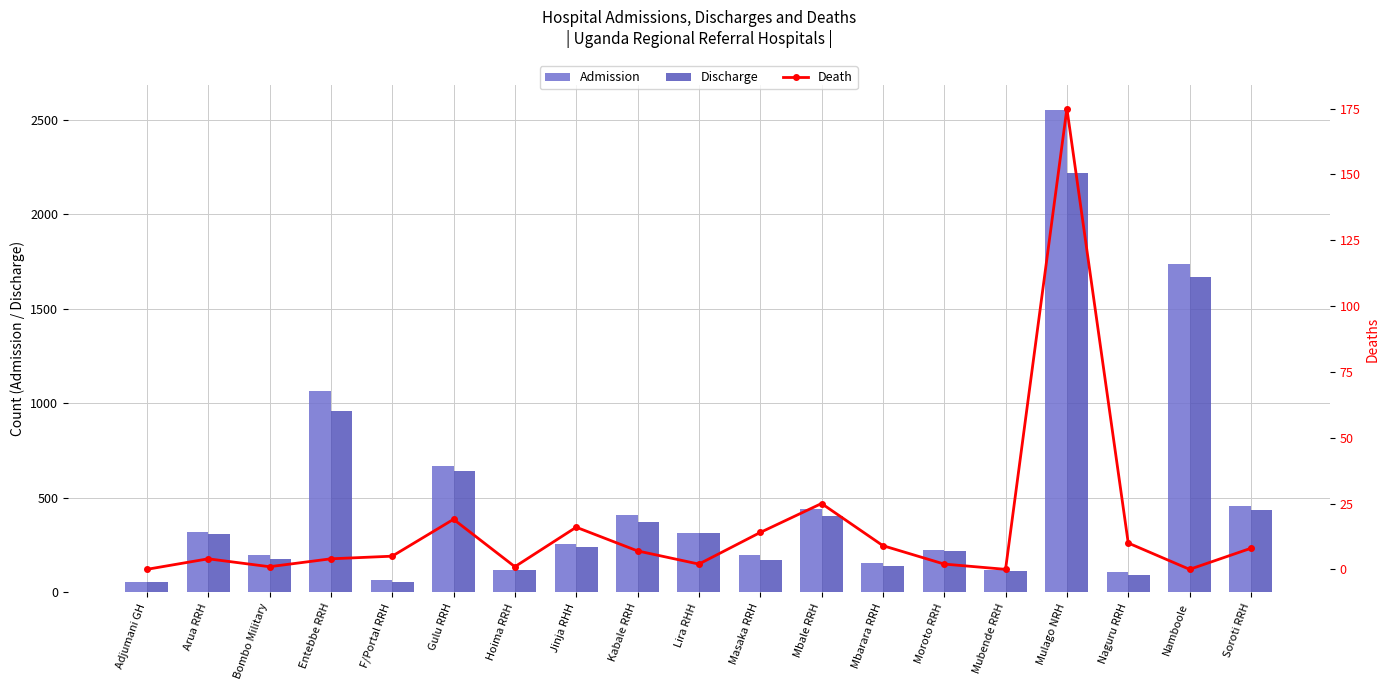

Reading right to left, what are all the values shown in this chart?

Admission: Soroti RRH=457	Namboole=1737	Naguru RRH=109	Mulago NRH=2555	Mubende RRH=121	Moroto RRH=224	Mbarara RRH=158	Mbale RRH=440	Masaka RRH=196	Lira RHH=316	Kabale RRH=411	Jinja RHH=258	Hoima RRH=120	Gulu RRH=668	F/Portal RRH=64	Entebbe RRH=1064	Bombo Military=200	Arua RRH=318	Adjumani GH=57
Discharge: Soroti RRH=435	Namboole=1668	Naguru RRH=94	Mulago NRH=2217	Mubende RRH=113	Moroto RRH=221	Mbarara RRH=139	Mbale RRH=406	Masaka RRH=171	Lira RHH=313	Kabale RRH=375	Jinja RHH=240	Hoima RRH=119	Gulu RRH=642	F/Portal RRH=54	Entebbe RRH=960	Bombo Military=177	Arua RRH=310	Adjumani GH=57
Death: Soroti RRH=8	Namboole=0	Naguru RRH=10	Mulago NRH=175	Mubende RRH=0	Moroto RRH=2	Mbarara RRH=9	Mbale RRH=25	Masaka RRH=14	Lira RHH=2	Kabale RRH=7	Jinja RHH=16	Hoima RRH=1	Gulu RRH=19	F/Portal RRH=5	Entebbe RRH=4	Bombo Military=1	Arua RRH=4	Adjumani GH=0